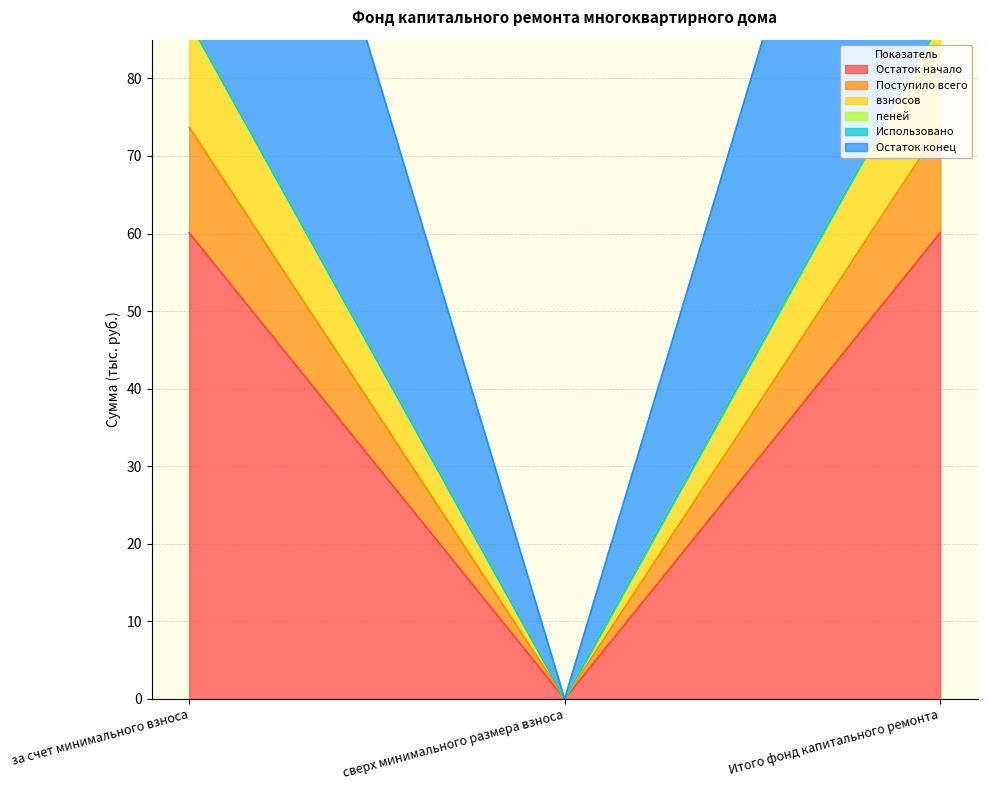

What is the total value across all series at за счет минимального взноса?

469.6